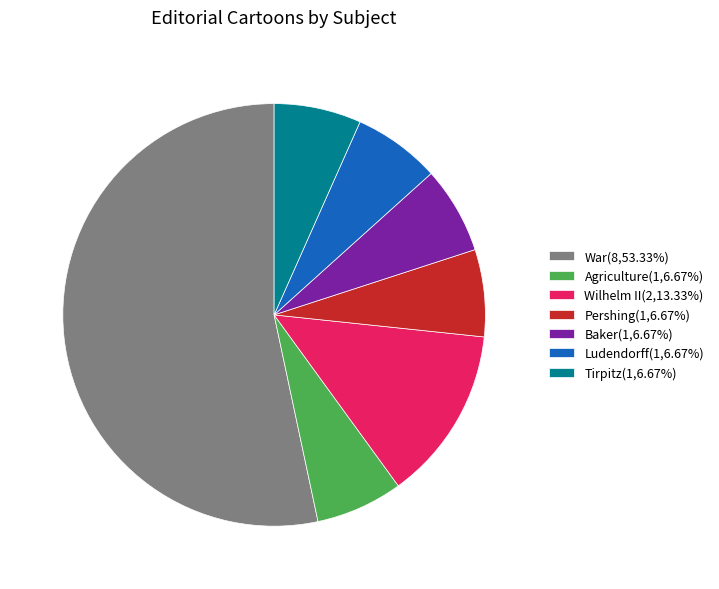

The Wilhelm II slice represents 13% of the pie. True or false?

True